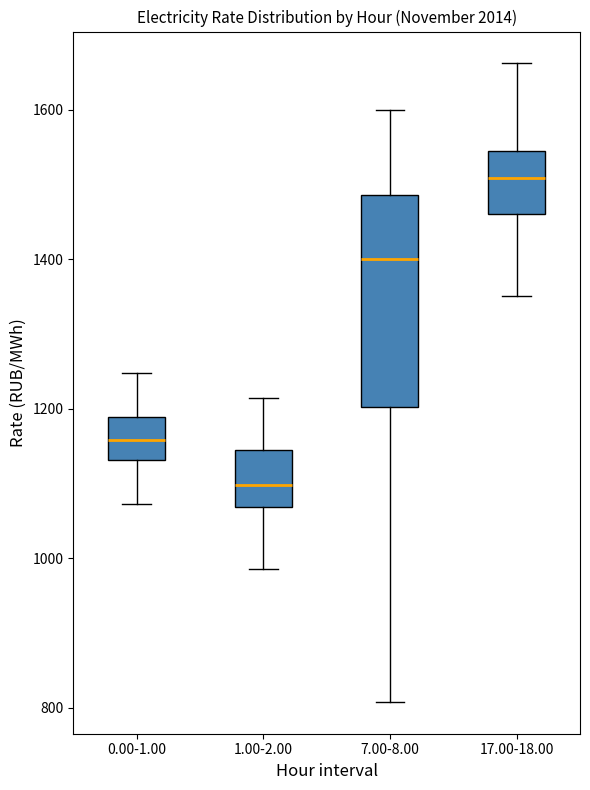

Which box's median line is the lowest?

1.00-2.00